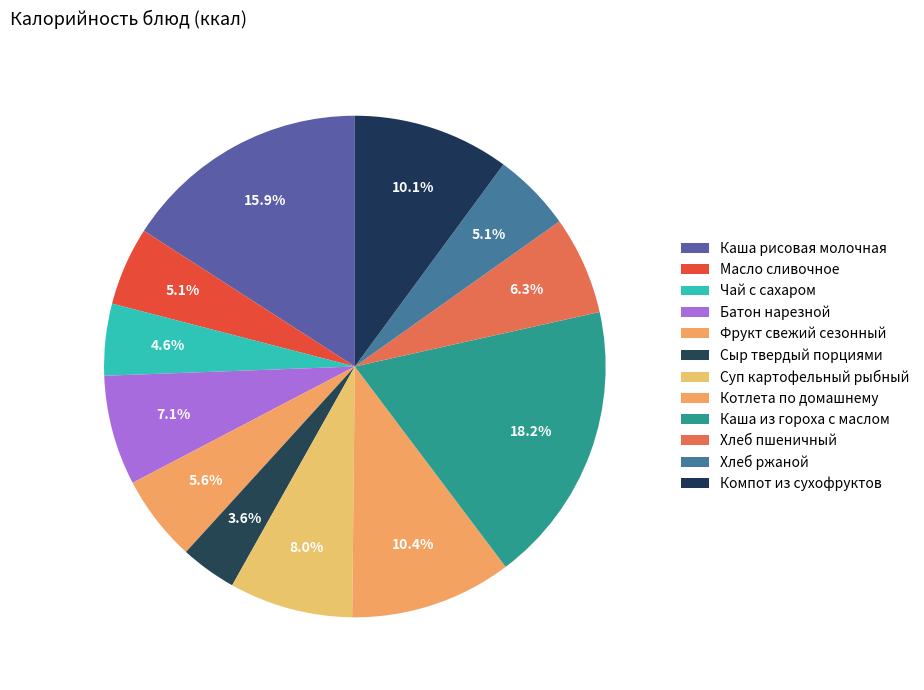

How many segments does this pie chart have?

12